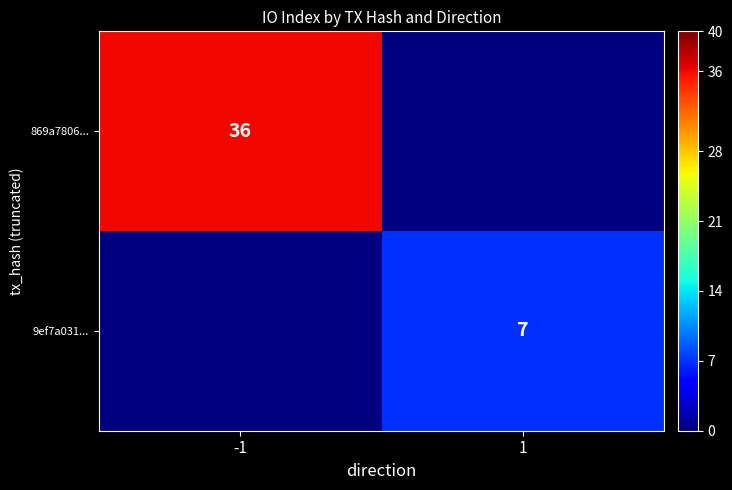

The 9ef7a031... series shows 10 at 1. True or false?

False